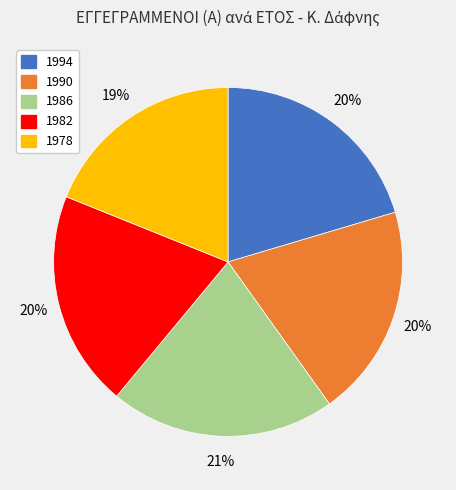

Approximately how many times larger is the value at 1986 compared to 1978?

1.1